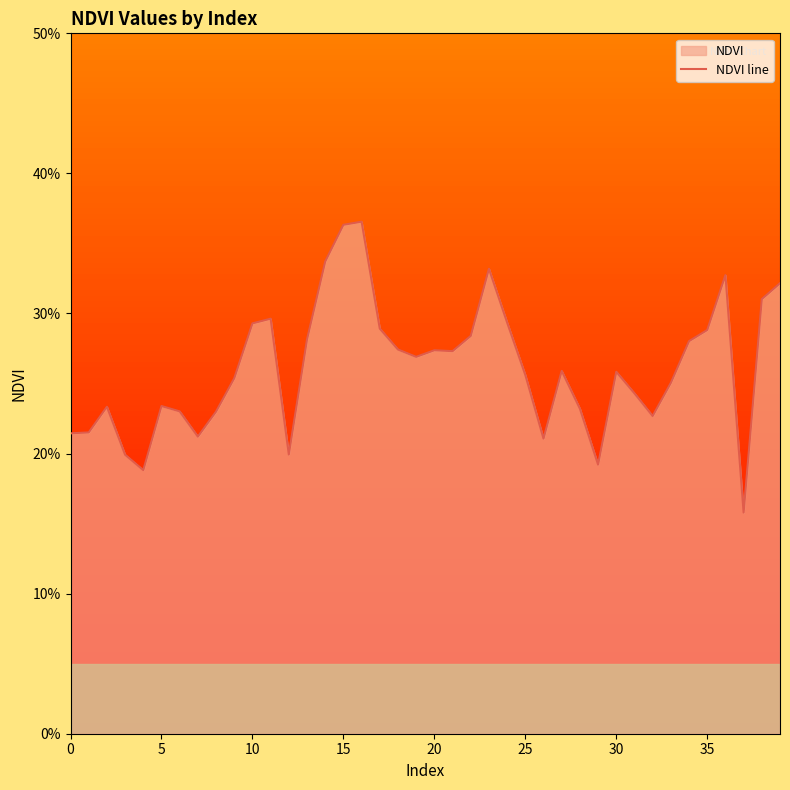

What is the label of the 23rd point from the right?

17